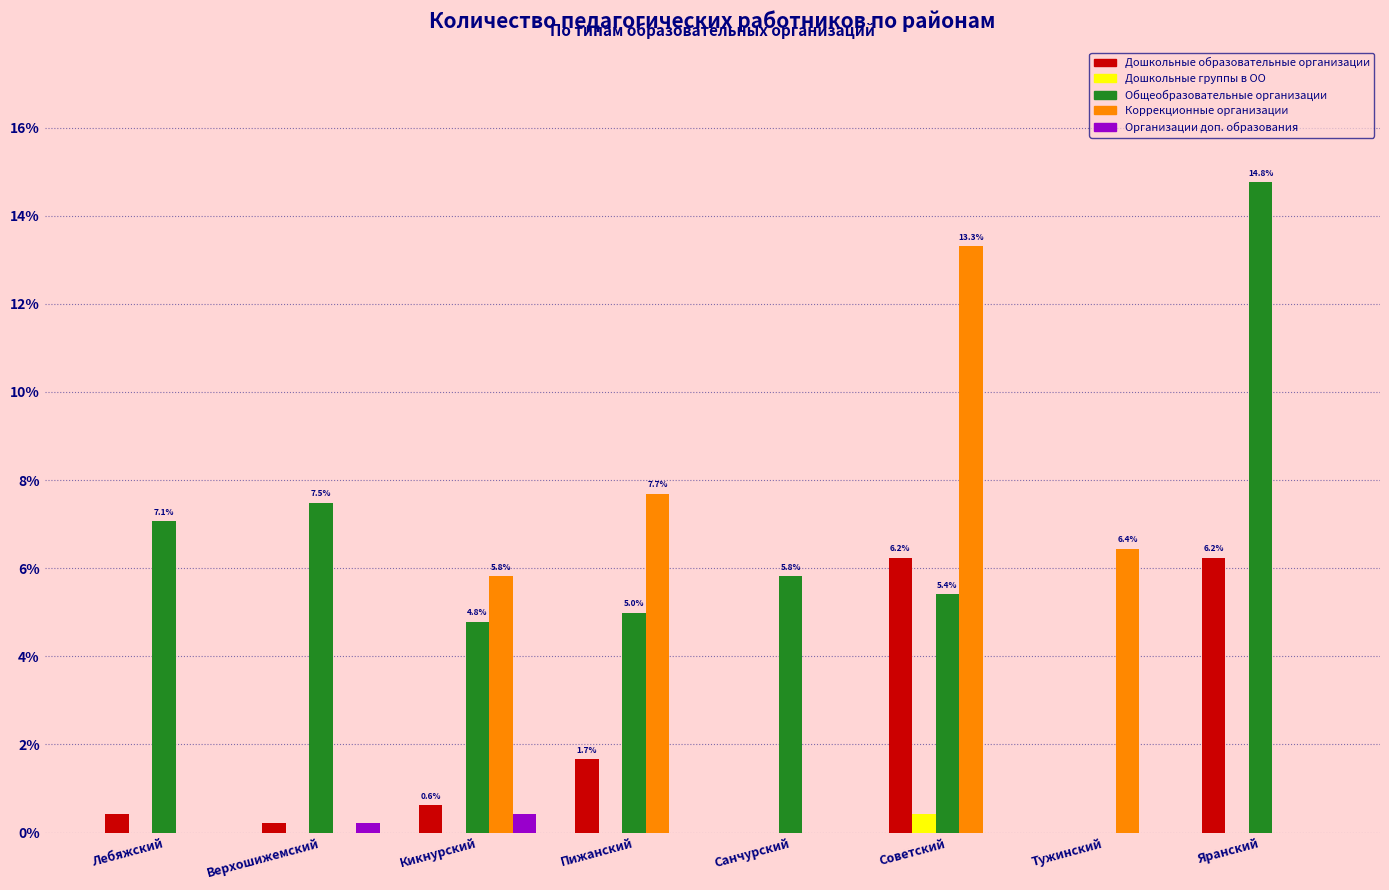

What is the total value across all series at Советский?

25.4